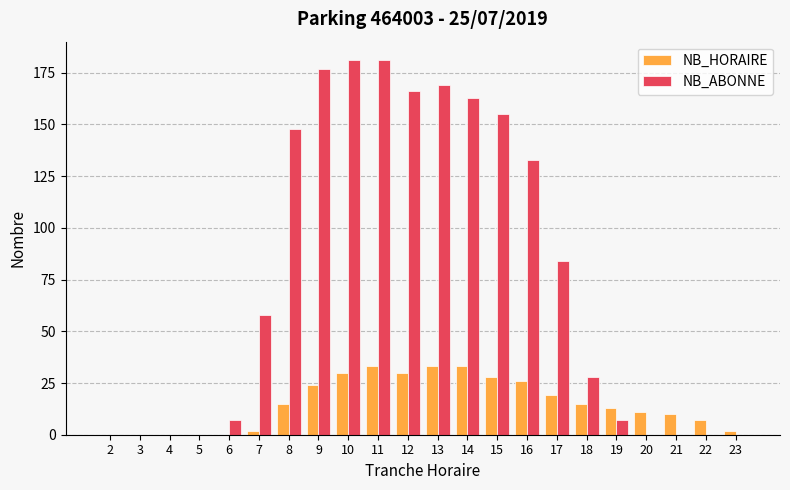

What is the sum of all NB_HORAIRE values?

331